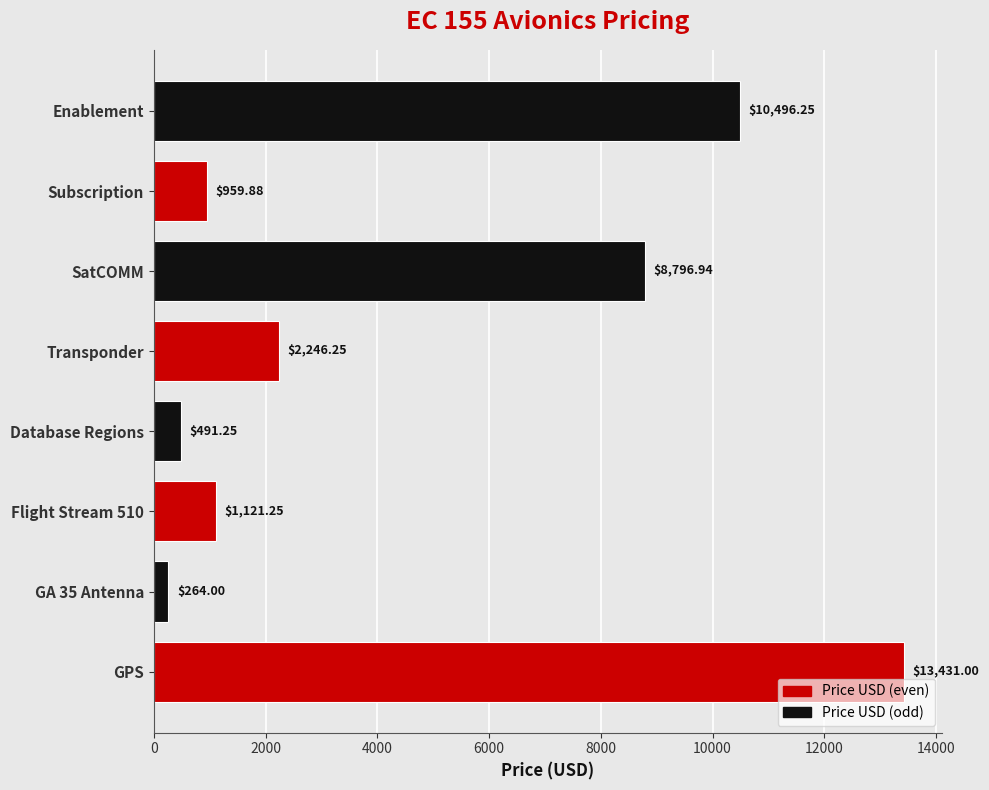

How many categories are shown in the chart?

8